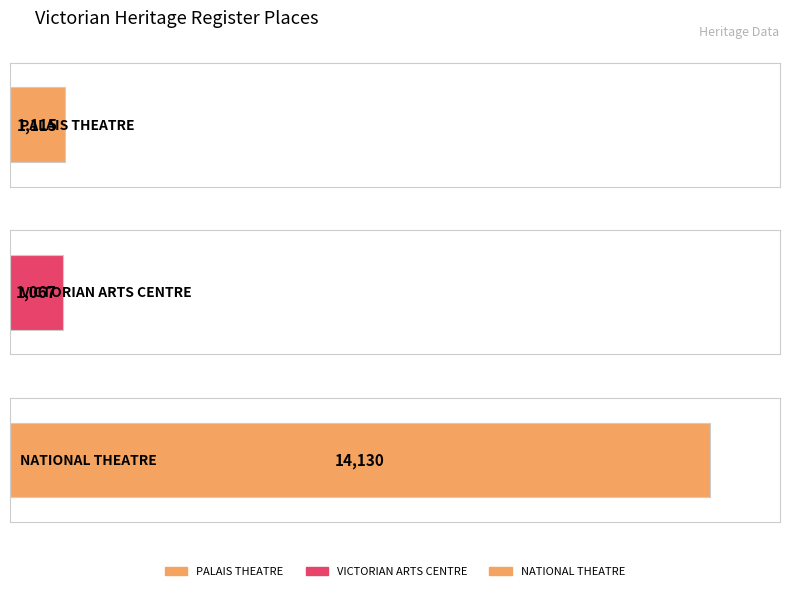

What position from the right is VICTORIAN ARTS CENTRE?

2